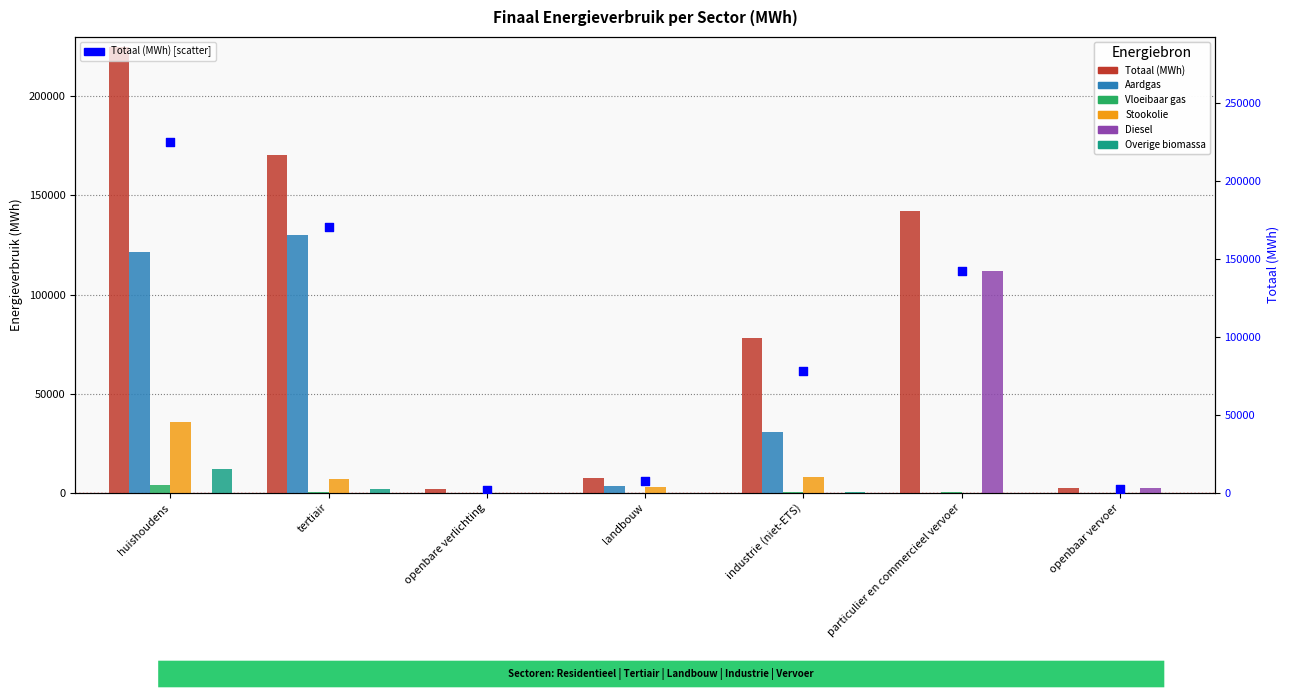

Which series contains the lowest Y value?

Aardgas